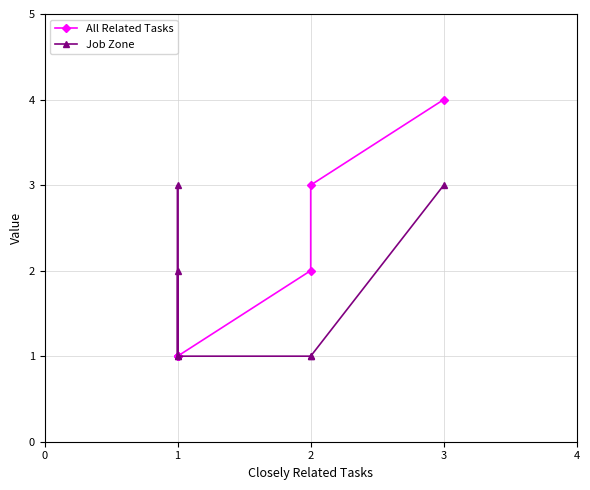

True or false: Job Zone and All Related Tasks intersect in this chart.

False